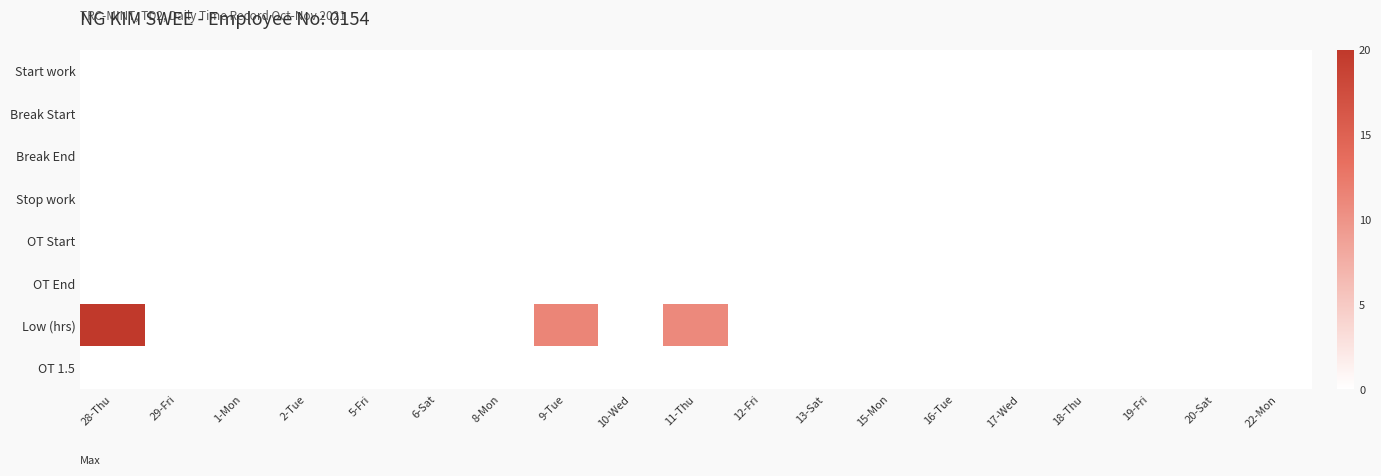

Between 8-Mon and 22-Mon, which is larger?

8-Mon